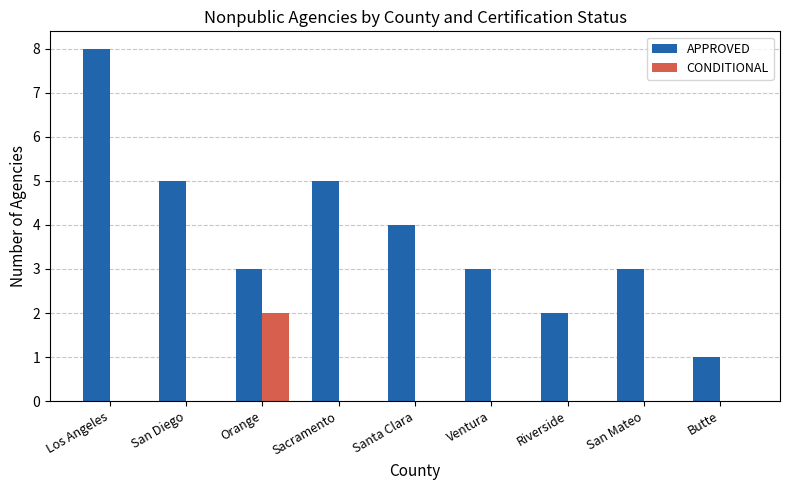

Which series changed the most between Orange and San Mateo?

CONDITIONAL